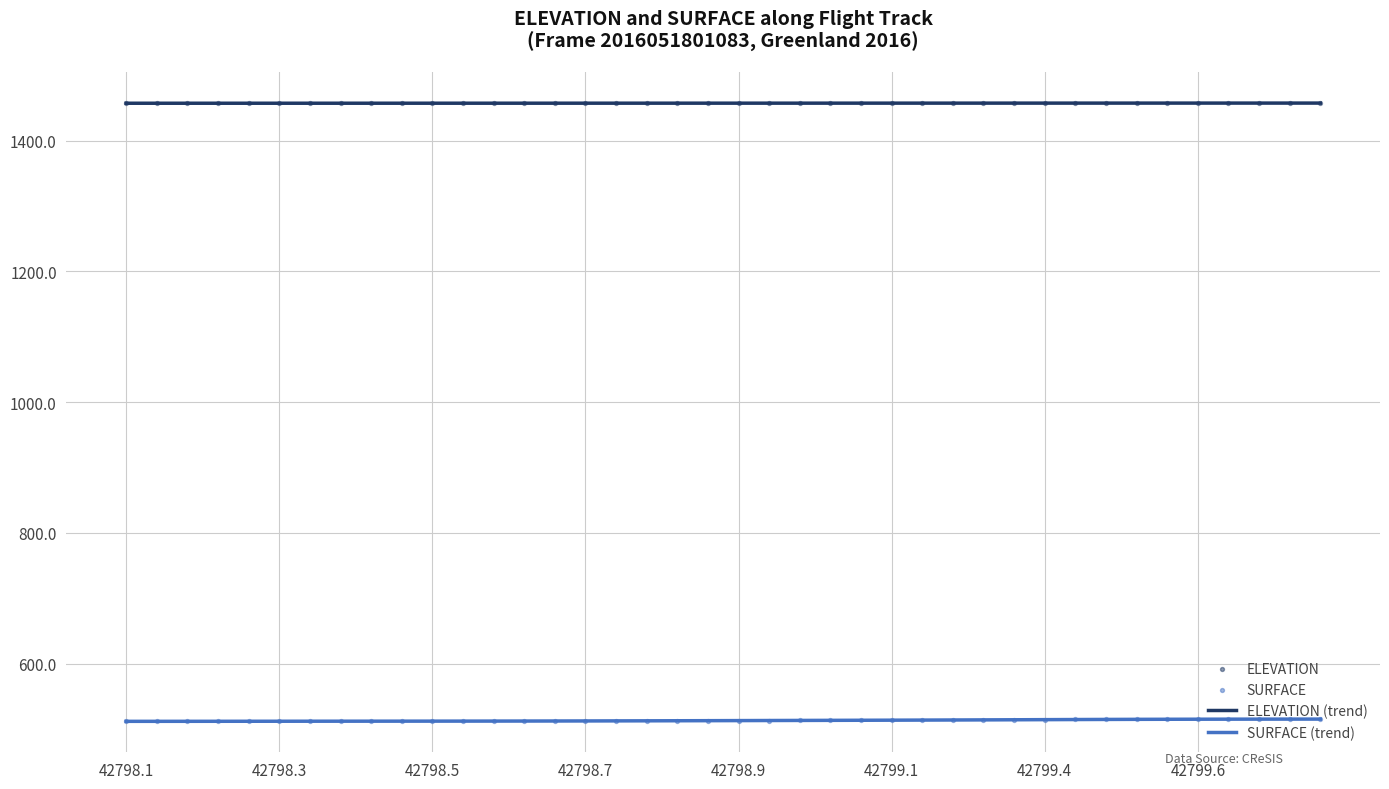

Which series has the widest spread of Y values?

SURFACE